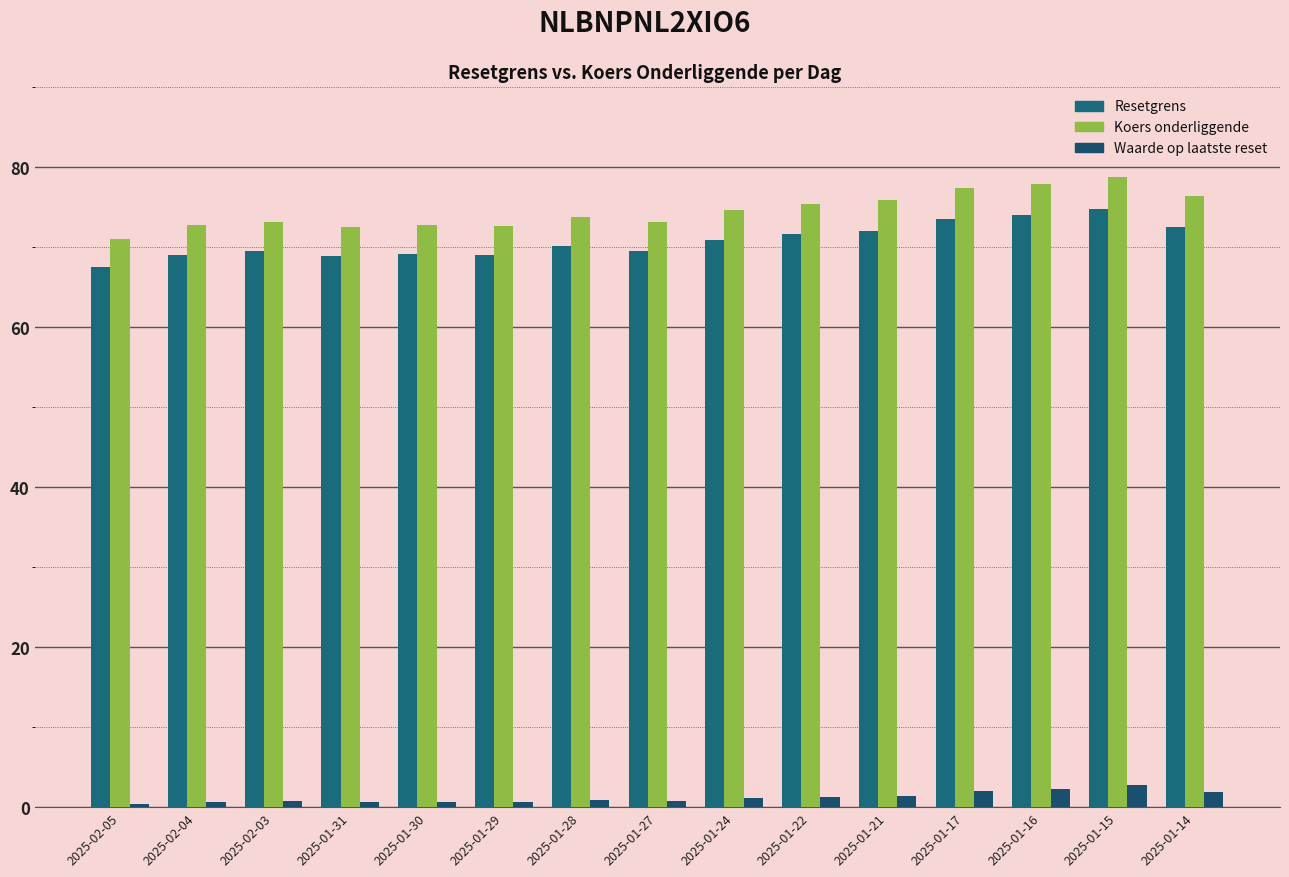

Is it true that Waarde op laatste reset equals 0.7 at 2025-01-31?

True